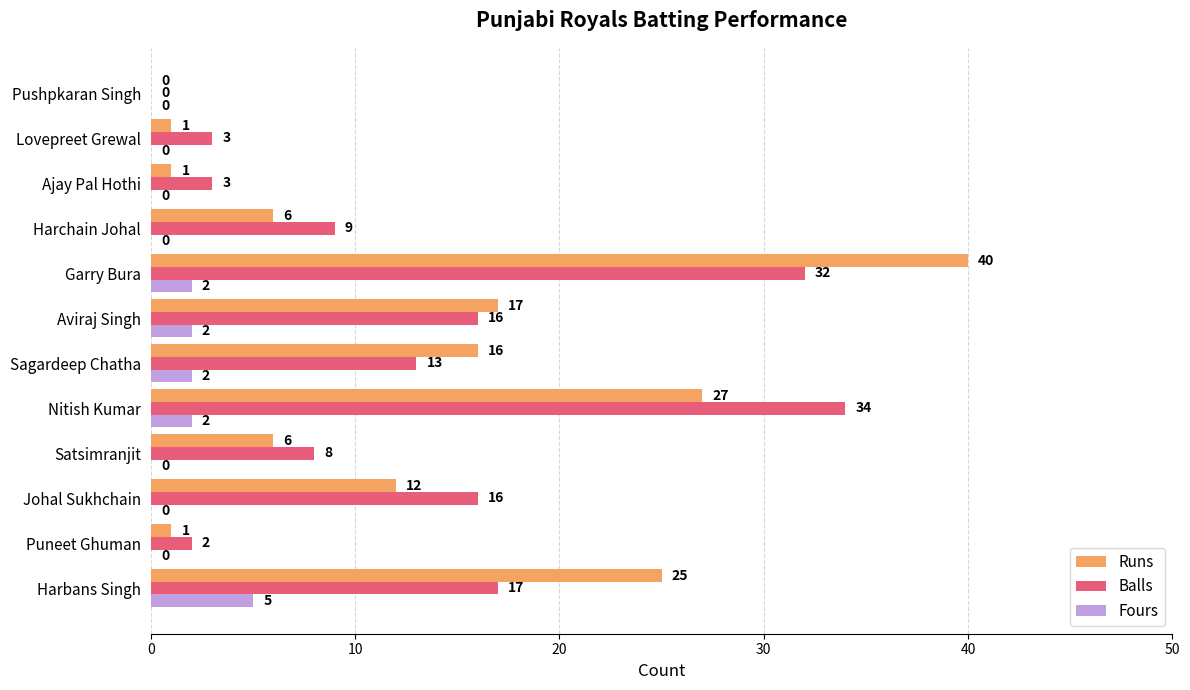

True or false: Fours has a value of 2 at Nitish Kumar.

True